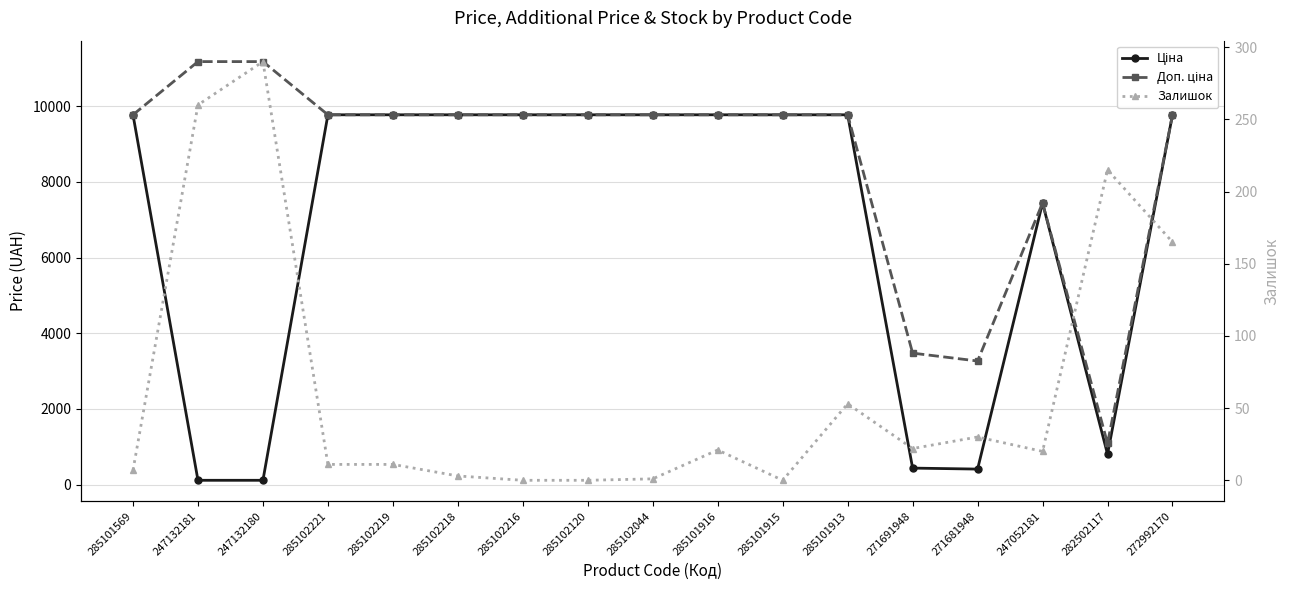

Reading right to left, extract all data points from this chart.

Ціна: 272992170=9775.5	282502117=802.1	247052181=7444.6	271681948=408.2	271691948=434.3	285101913=9775.5	285101915=9775.5	285101916=9775.5	285102044=9775.5	285102120=9775.5	285102216=9775.5	285102218=9775.5	285102219=9775.5	285102221=9775.5	247132180=111.8	247132181=111.8	285101569=9775.5
Доп. ціна: 272992170=9775.5	282502117=1087.0	247052181=7444.6	271681948=3265.8	271691948=3474.1	285101913=9775.5	285101915=9775.5	285101916=9775.5	285102044=9775.5	285102120=9775.5	285102216=9775.5	285102218=9775.5	285102219=9775.5	285102221=9775.5	247132180=11182.0	247132181=11182.0	285101569=9775.5
Залишок: 272992170=165.0	282502117=215.0	247052181=20.0	271681948=30.0	271691948=22.0	285101913=53.0	285101915=0.0	285101916=21.0	285102044=1.0	285102120=0.0	285102216=0.0	285102218=3.0	285102219=11.0	285102221=11.0	247132180=290.0	247132181=260.0	285101569=7.0